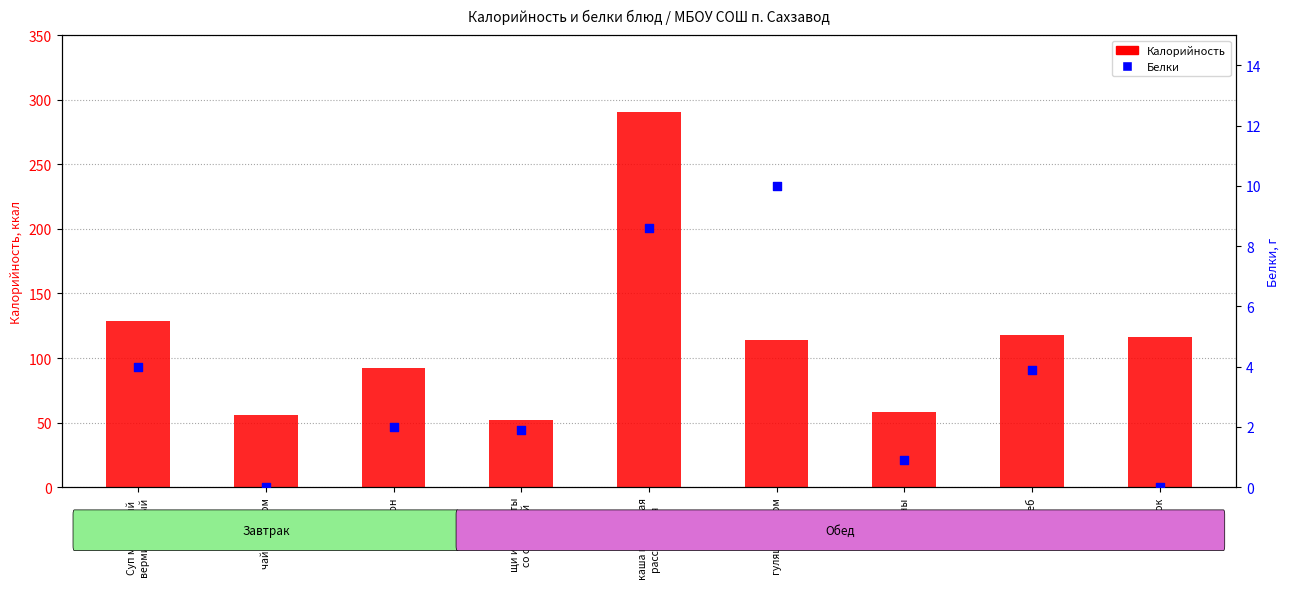

At how many categories does at least one series exceed 220?

1